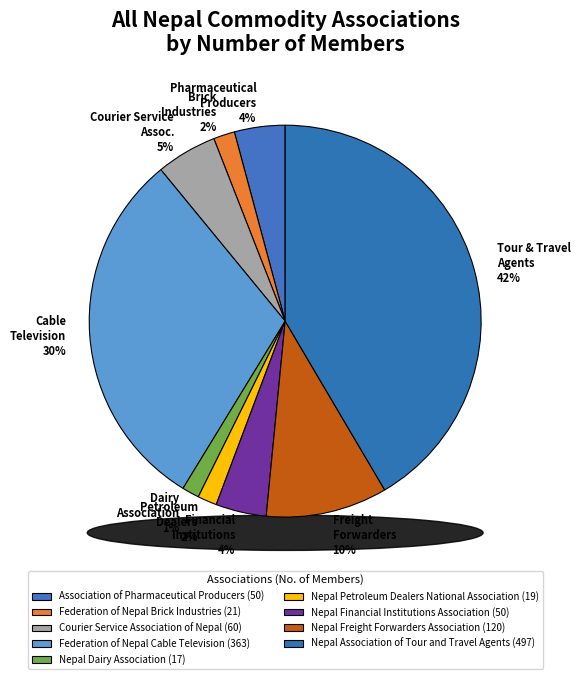

Approximately how many times larger is the value at Federation of Nepal Cable Television compared to Nepal Dairy Association?

21.4